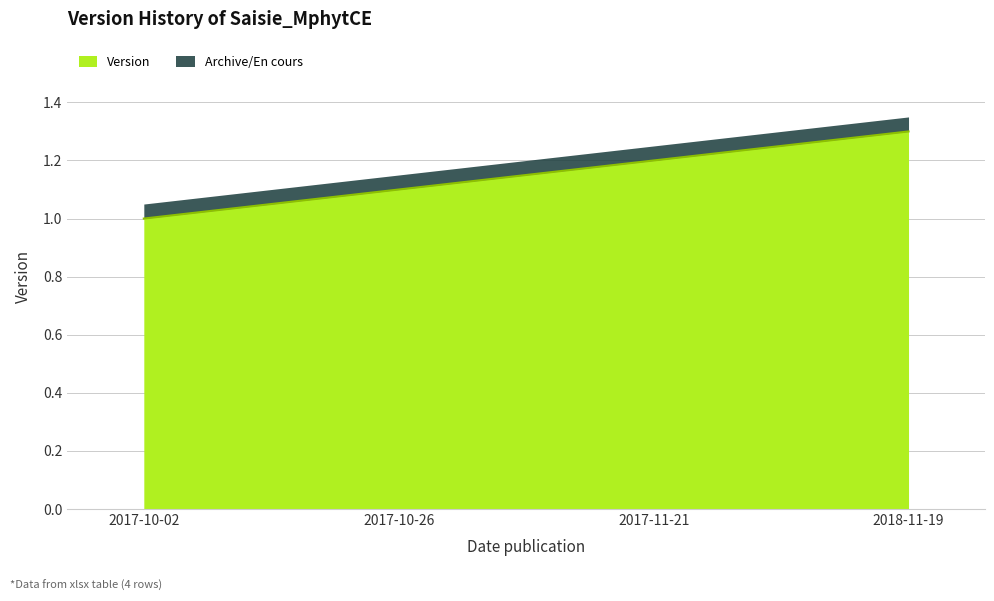

Count the values in the range 1 to 2.

4